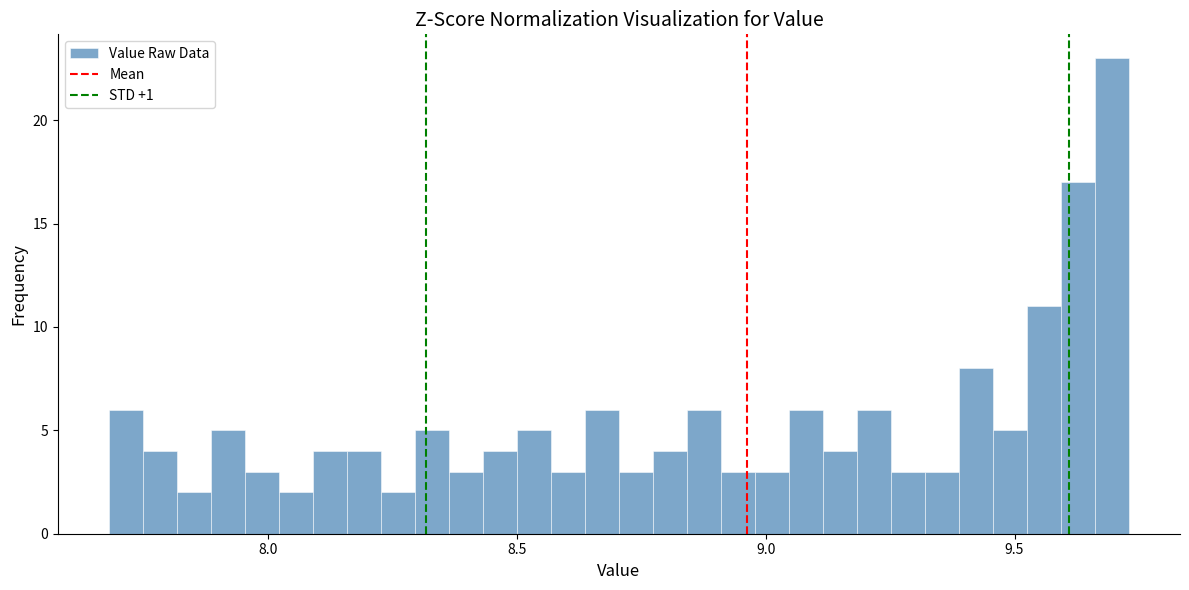

Read against the x-axis, roughly where is the centre of the tallest bar?

9.70